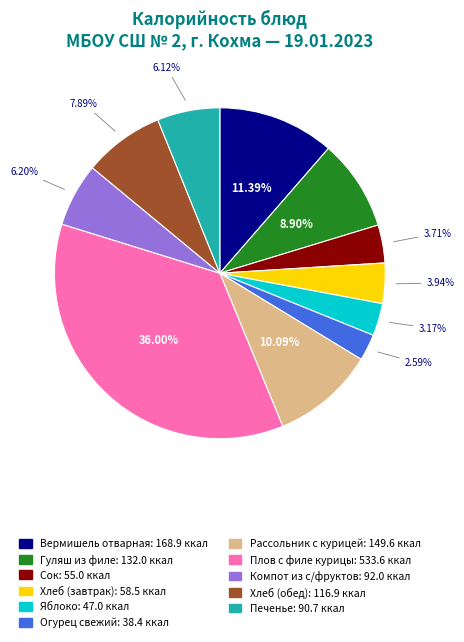

What is the total percentage of Хлеб (обед) and Печенье?

14.0%